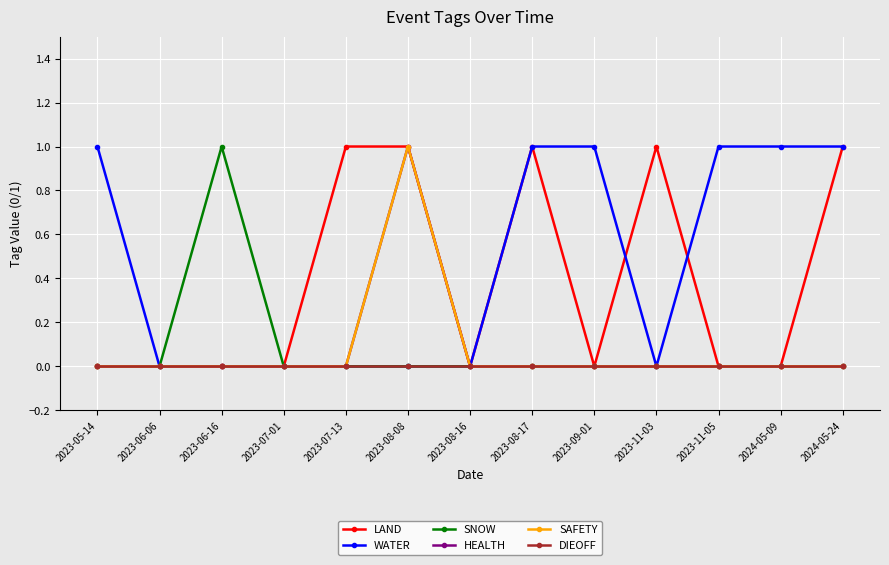

At which category is the sum across all series the highest?

2023-08-08